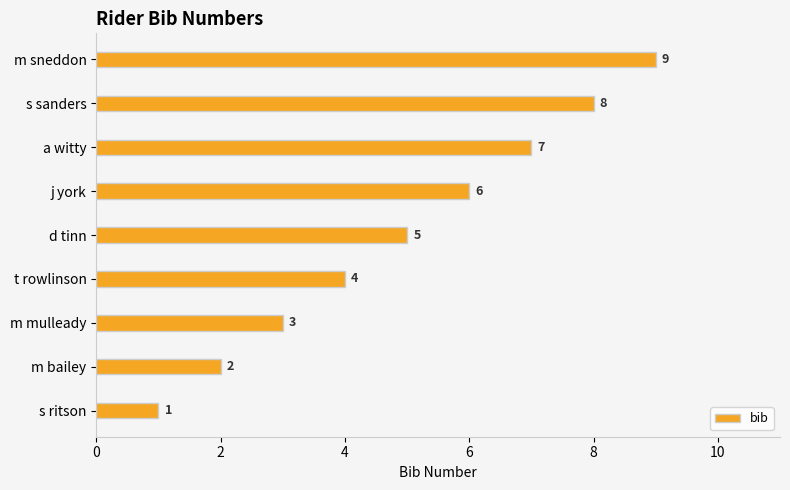

Rank the categories by value from lowest to highest.

s ritson, m bailey, m mulleady, t rowlinson, d tinn, j york, a witty, s sanders, m sneddon